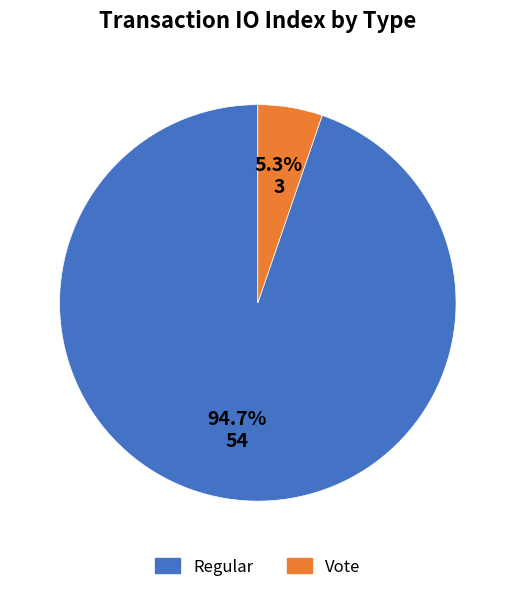

Which category has the biggest portion of the pie?

Regular